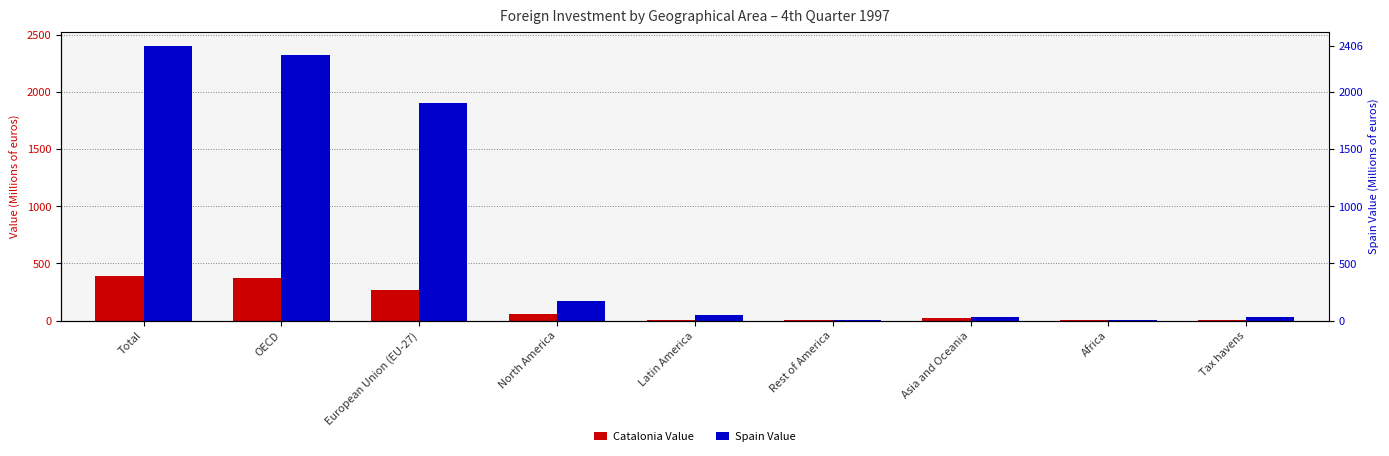

Is it true that Spain Value equals 1901.5 at European Union (EU-27)?

True